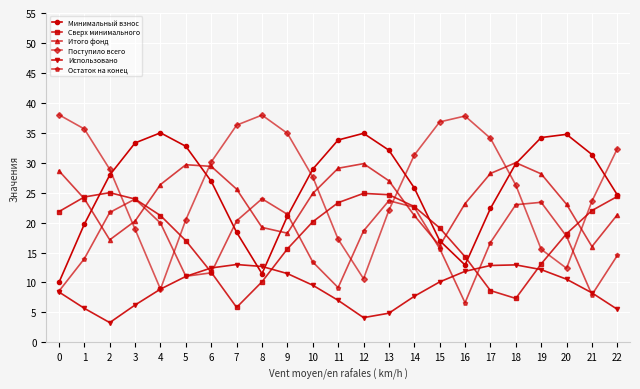

The Использовано series shows 1.6 at 22. True or false?

False